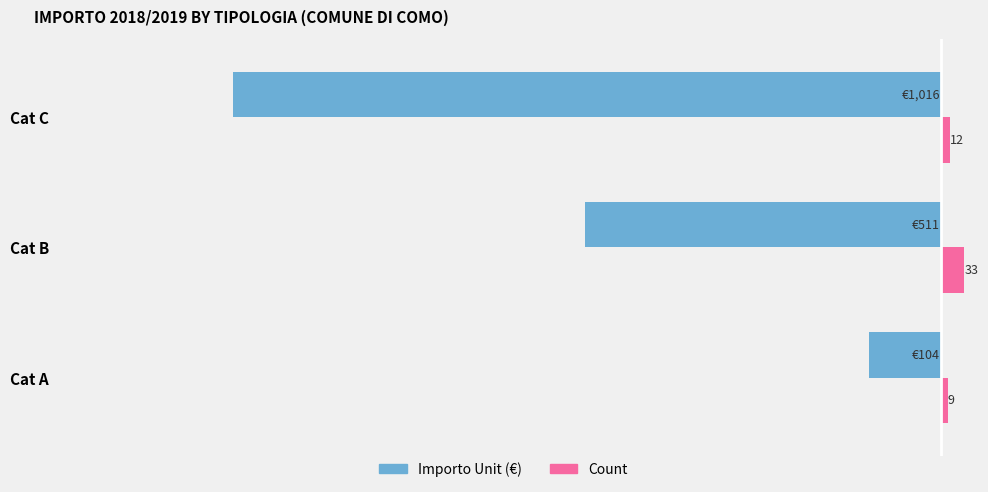

Is the value of Importo Unit (€) at Cat C greater than the value of Count at Cat A?

No